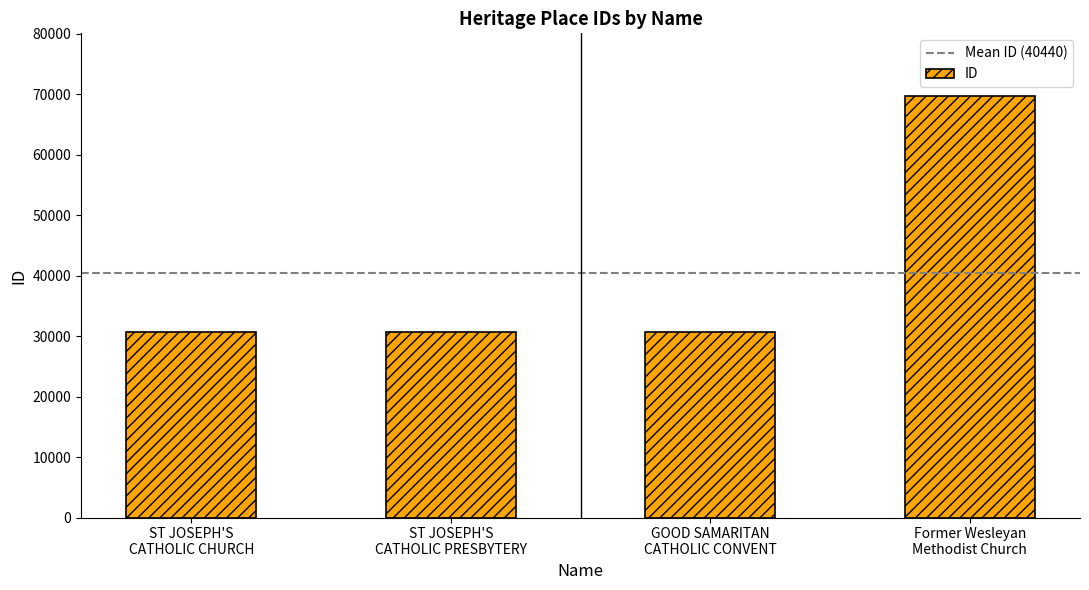

What is the label of the 1st bar from the right?

Former Wesleyan
Methodist Church